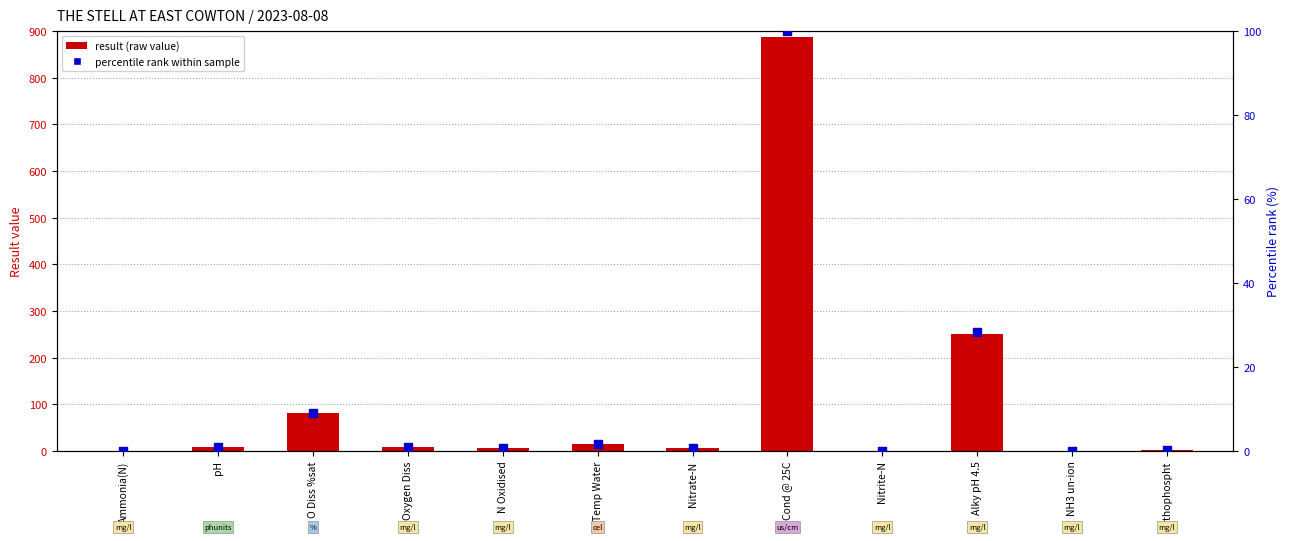

Which series has the largest total across all categories?

result (raw value)